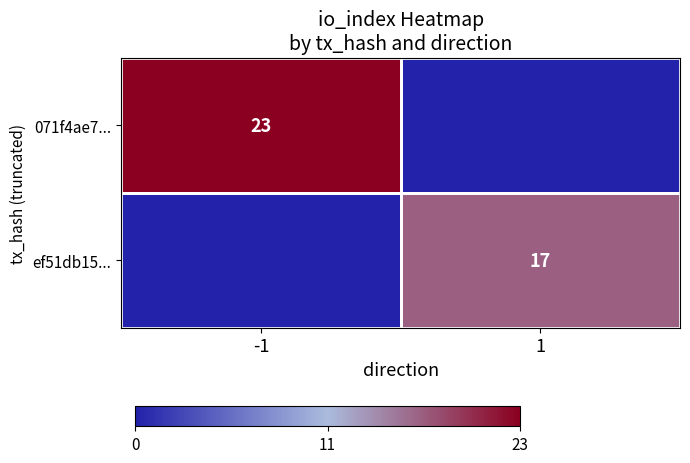

Is it true that ef51db15... equals 17 at 1?

True